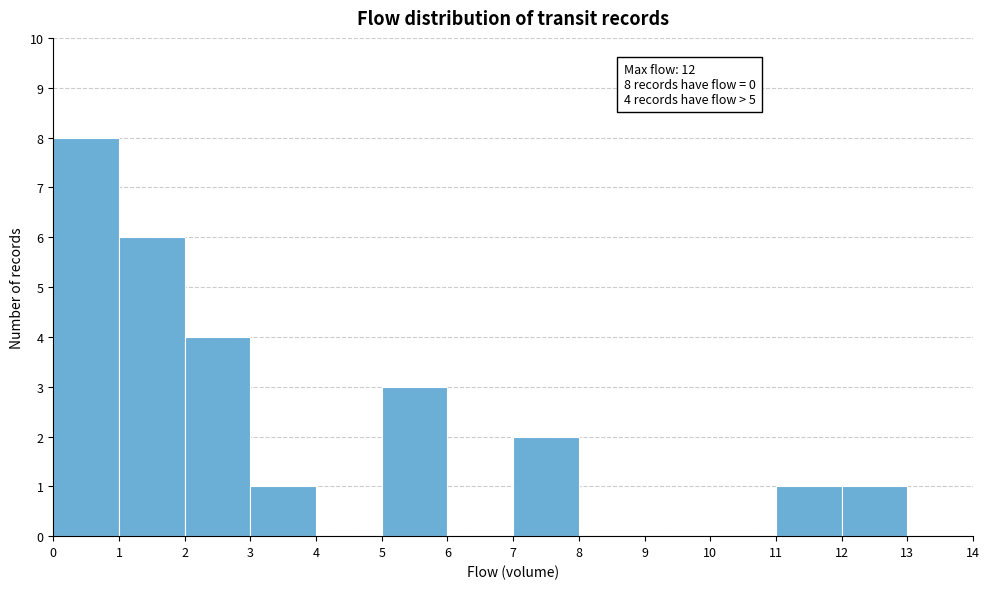

Over which range of the x-axis is the bar tallest?

0 to 1